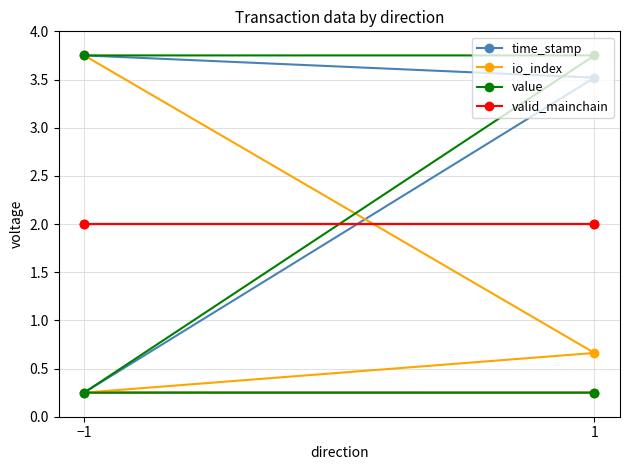

How many lines are shown in the chart?

4